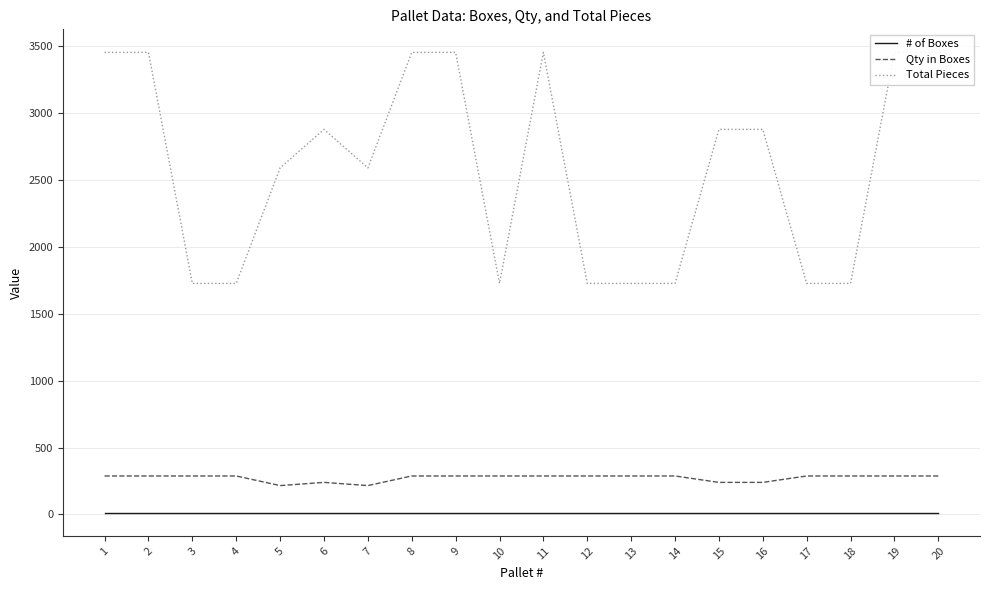

The value of Qty in Boxes at 9 is 78. True or false?

False